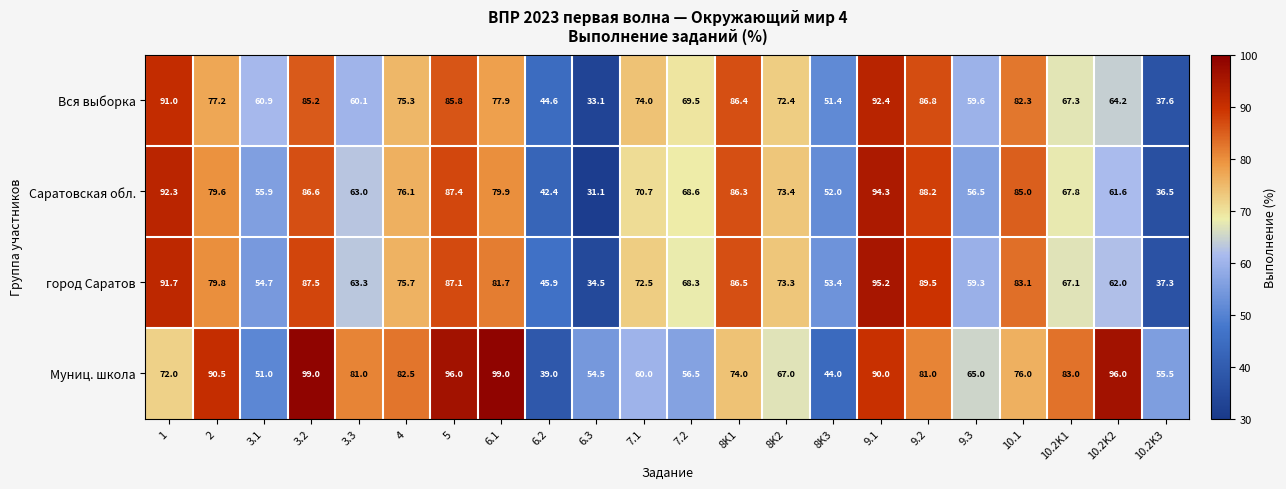

What is the spread (max minus min) of values at 8K2?

6.4